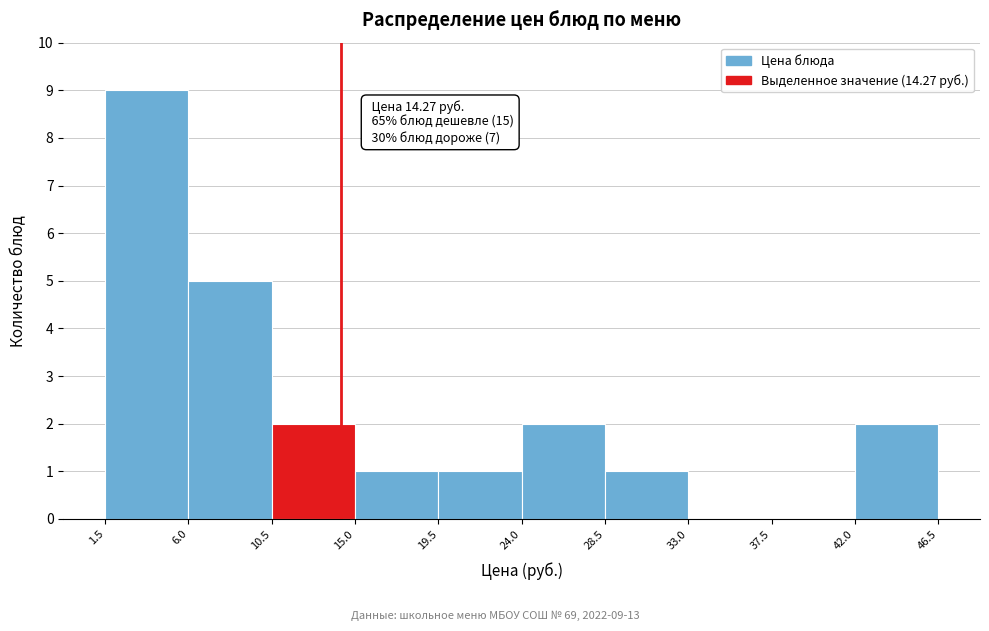

Which range on the x-axis has the tallest bar?

1.5 to 6.0